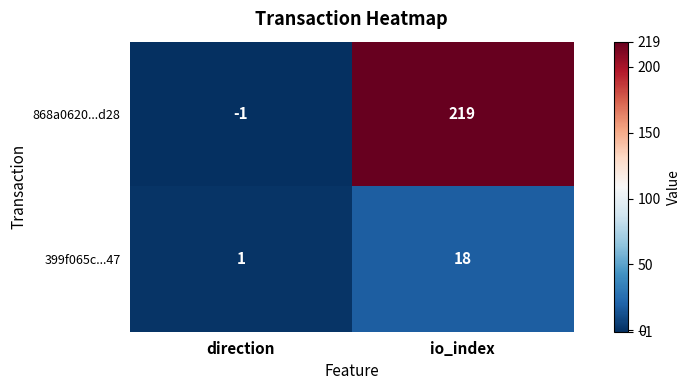

Rank the series by their maximum value, from highest to lowest.

868a0620...d28, 399f065c...47